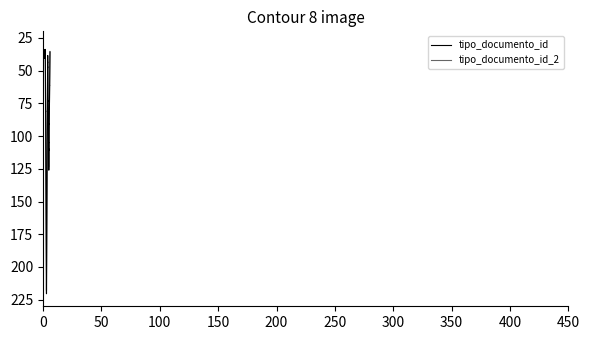

Is this an area chart (filled region under the line)?

No